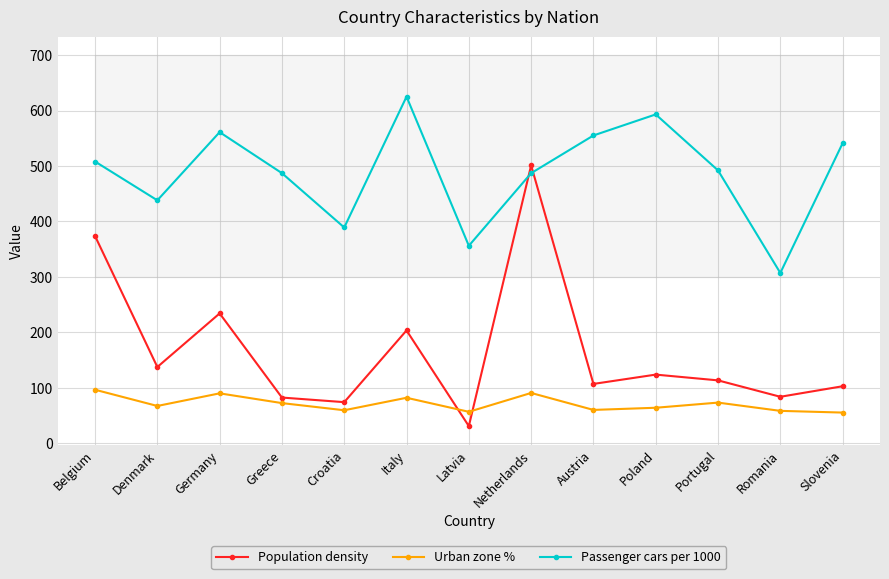

What is the total value across all series at Latvia?

443.2